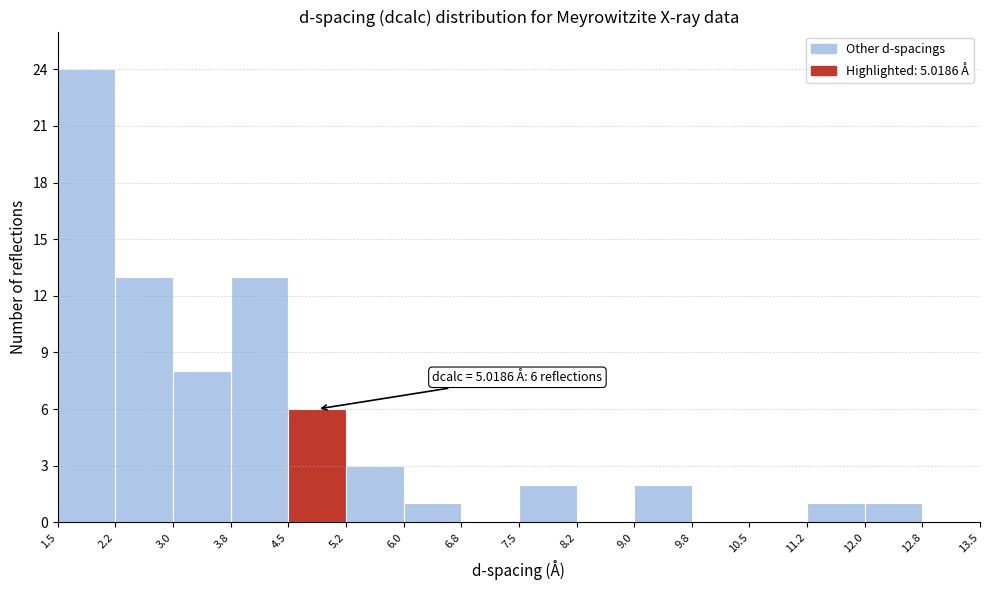

Which range on the x-axis has the tallest bar?

1.5 to 2.2